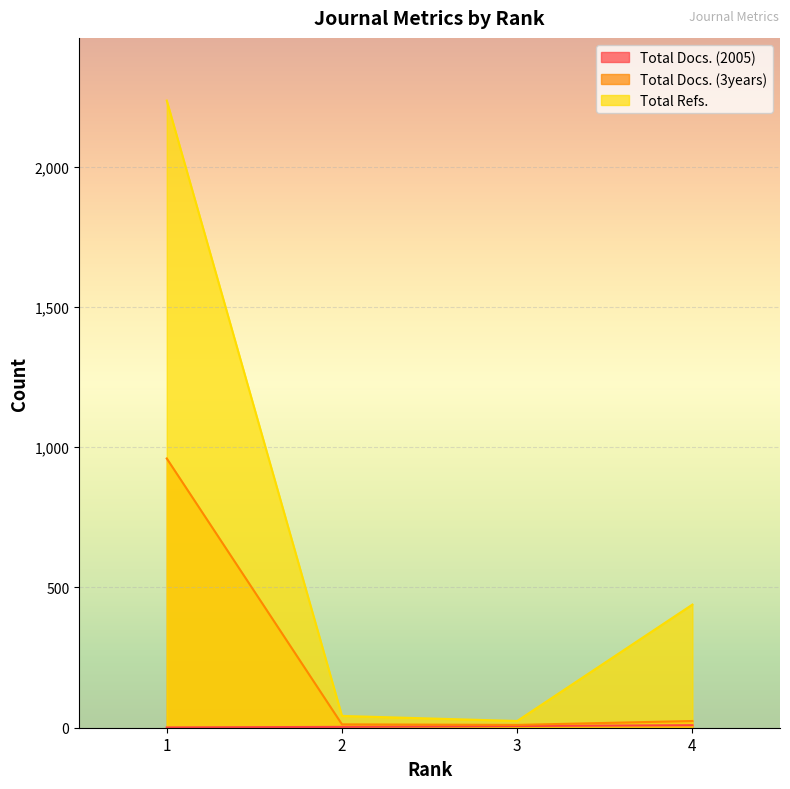

Count the number of data series in this chart.

3